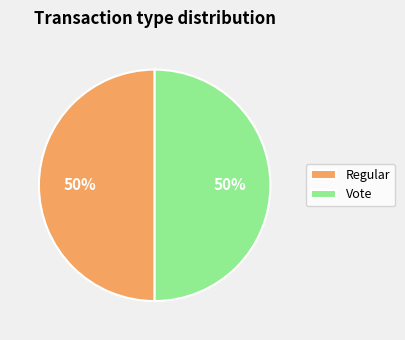

To the nearest percent, what percentage of the pie is Regular?

50%